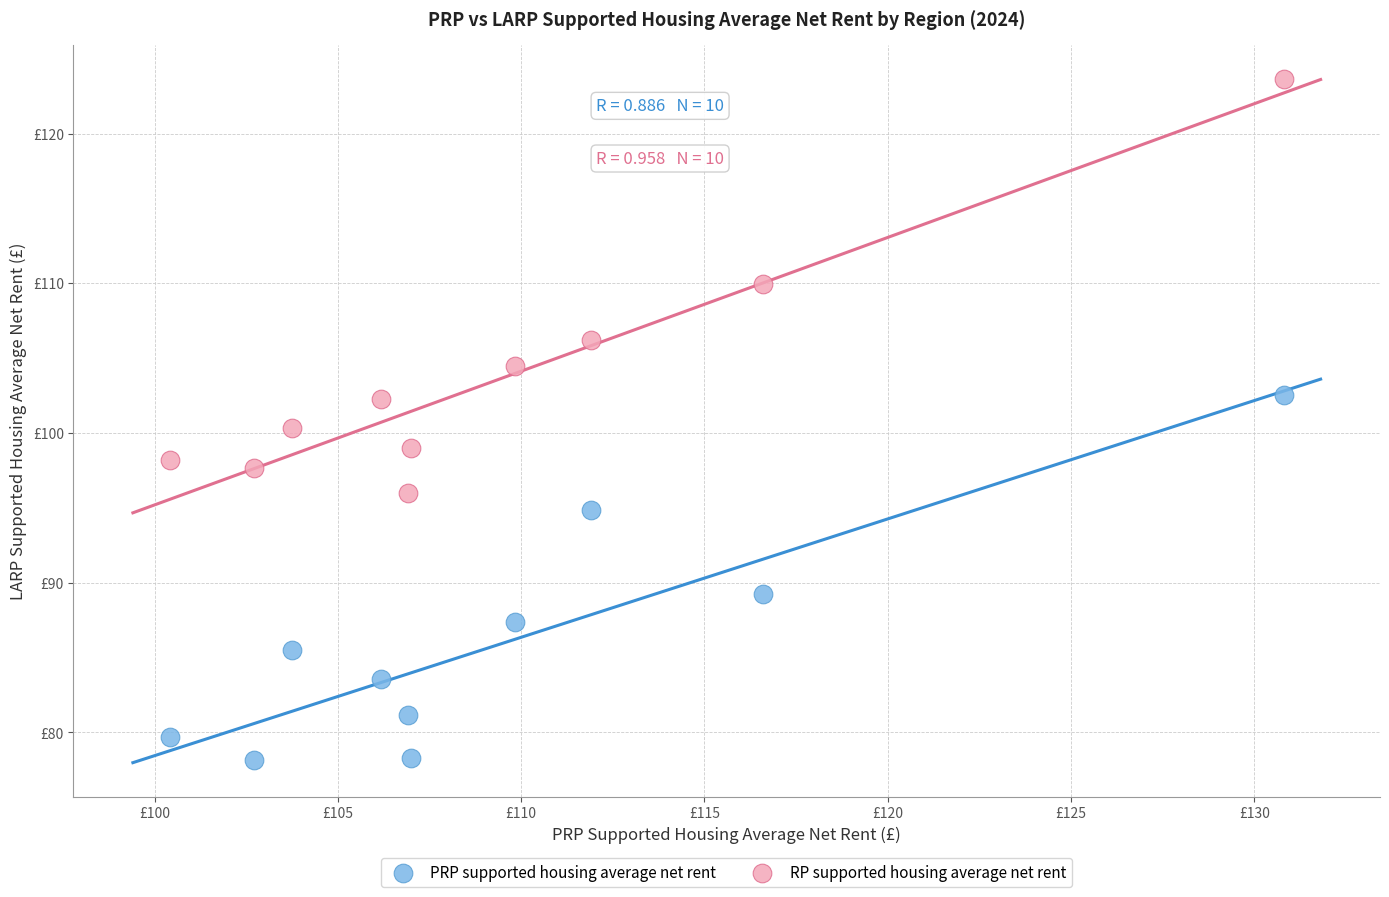

What are all the series names shown in the legend?

PRP supported housing average net rent, RP supported housing average net rent